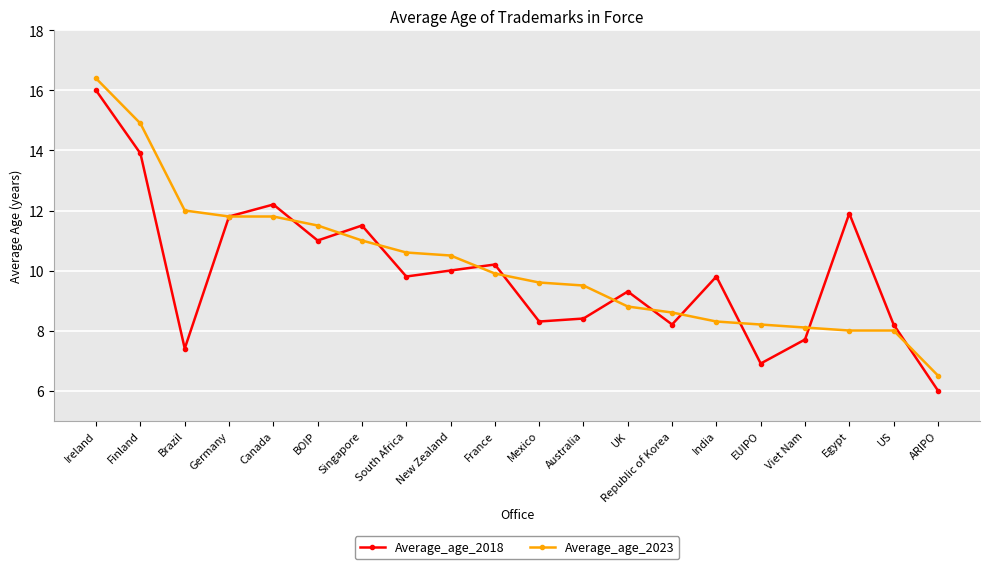

What are all the series names shown in the legend?

Average_age_2018, Average_age_2023